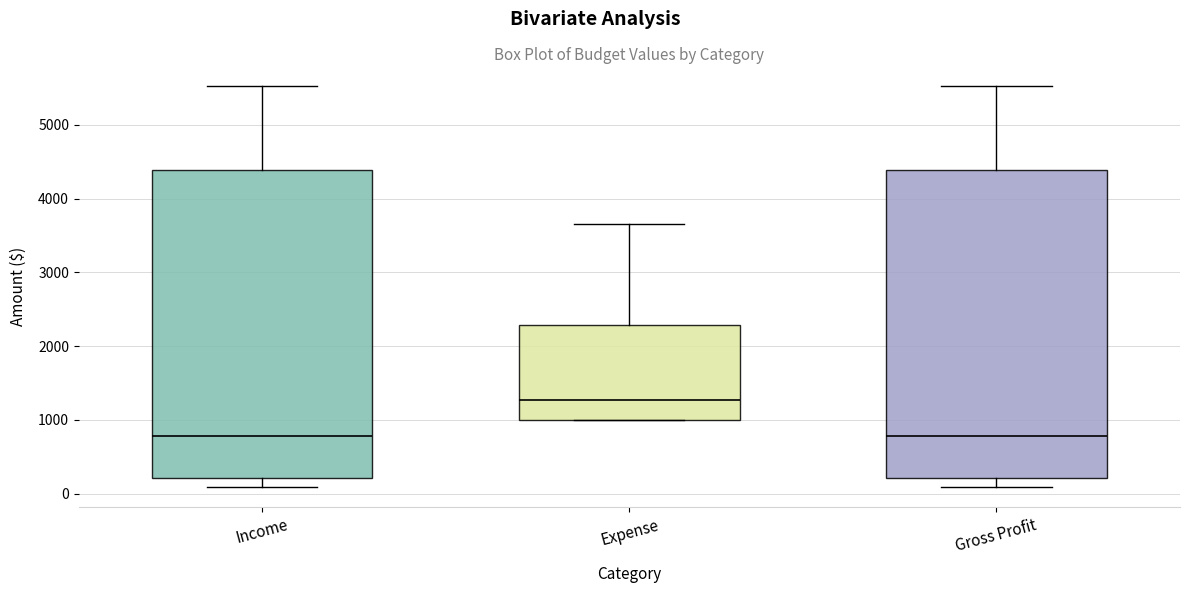

Reading left to right, transcribe this box plot: for each box, give where its median line is, the range the box spans, and where its two whiskers end, as read against the y-axis. The values are not printed on the chart, so give them approximately, as read against the axis.

Income: median 800, box 200 to 4400, whiskers 100 to 5500
Expense: median 1300, box 1000 to 2300, whiskers 1000 to 3700
Gross Profit: median 800, box 200 to 4400, whiskers 100 to 5500